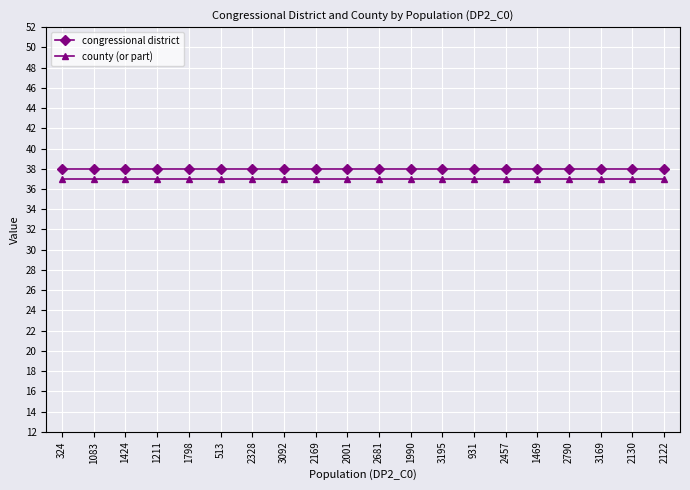

List the series in order of their overall mean, lowest first.

county (or part), congressional district